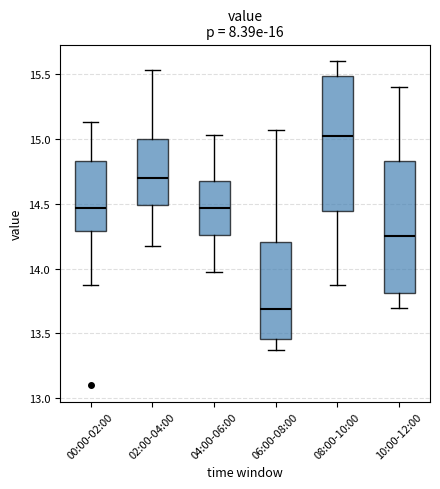

Where does the upper whisker of the box for 08:00-10:00 end on the y-axis? The values are not printed on the chart, so give them approximately, as read against the axis.

15.60